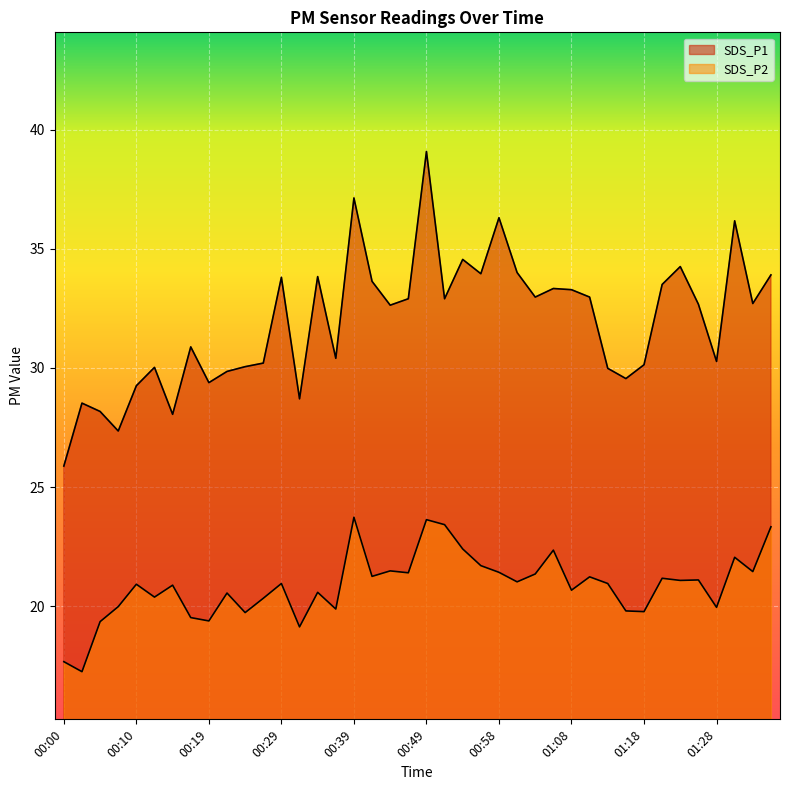

What is the difference between the second highest and second lowest values in the SDS_P2 series?

6.0